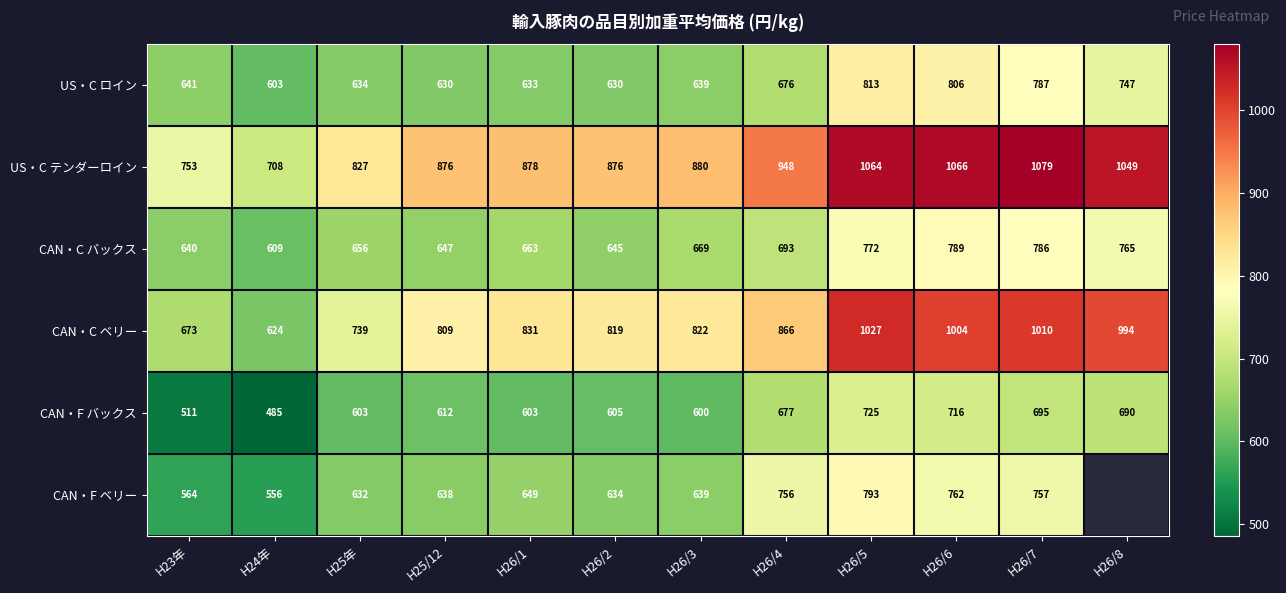

List the labels in order of CAN・C バックス value, smallest first.

H24年, H23年, H26/2, H25/12, H25年, H26/1, H26/3, H26/4, H26/8, H26/5, H26/7, H26/6